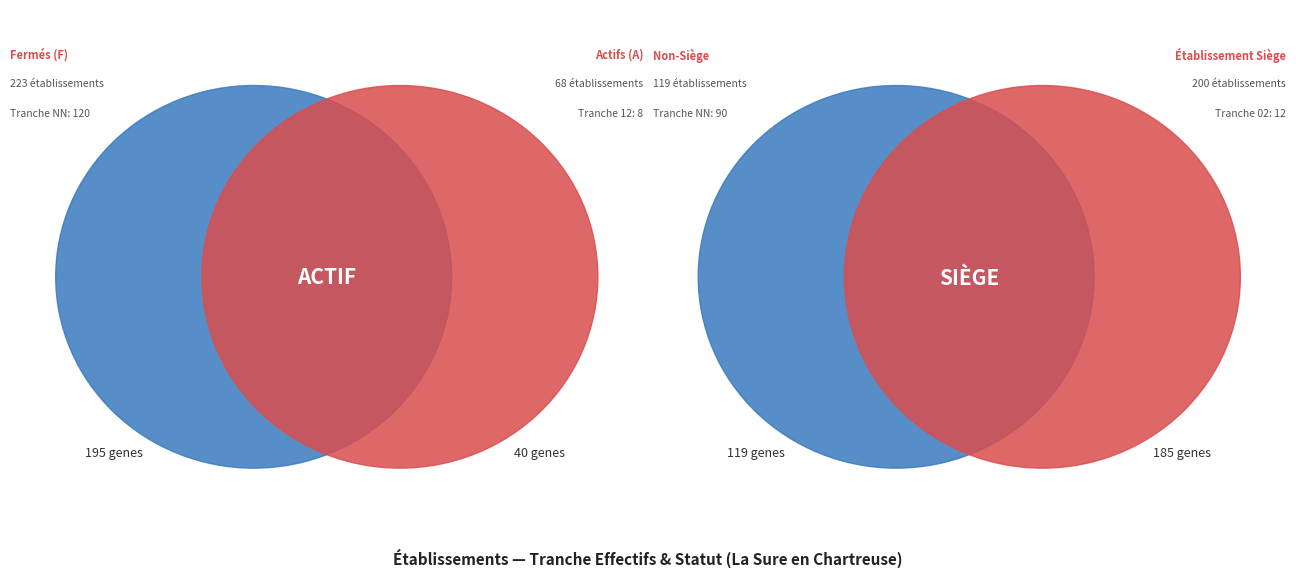

Is 22 the majority of the pie?

No